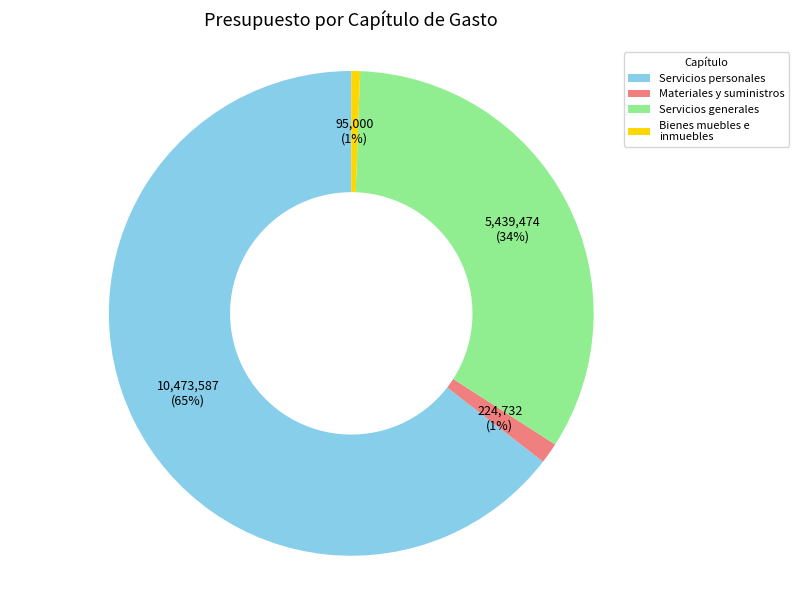

Combined, do Bienes muebles e inmuebles and Servicios personales account for over 50%?

Yes